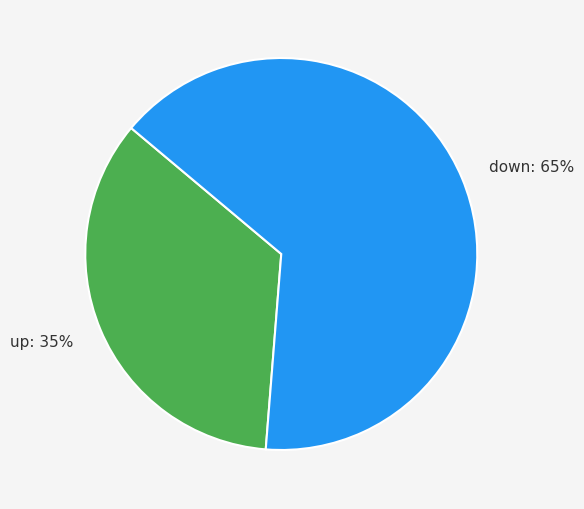

Does any single category account for the majority?

Yes